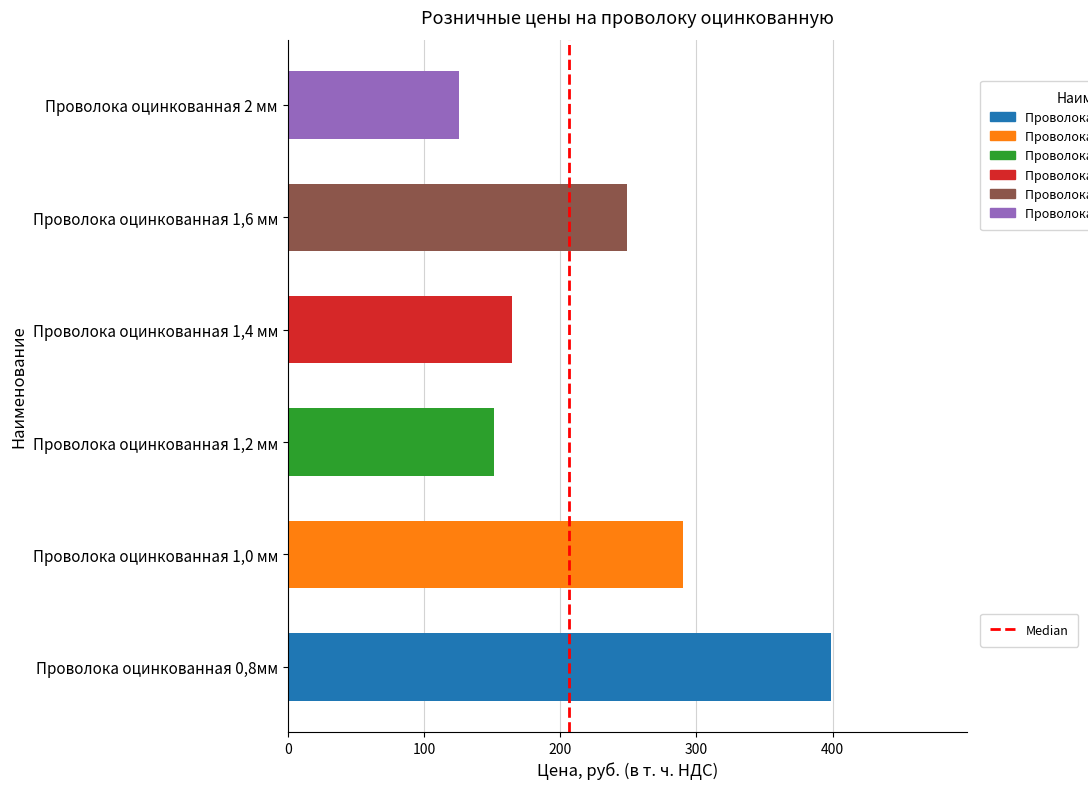

List the labels in order of value, largest first.

Проволока оцинкованная 0,8мм, Проволока оцинкованная 1,0 мм, Проволока оцинкованная 1,6 мм, Проволока оцинкованная 1,4 мм, Проволока оцинкованная 1,2 мм, Проволока оцинкованная 2 мм